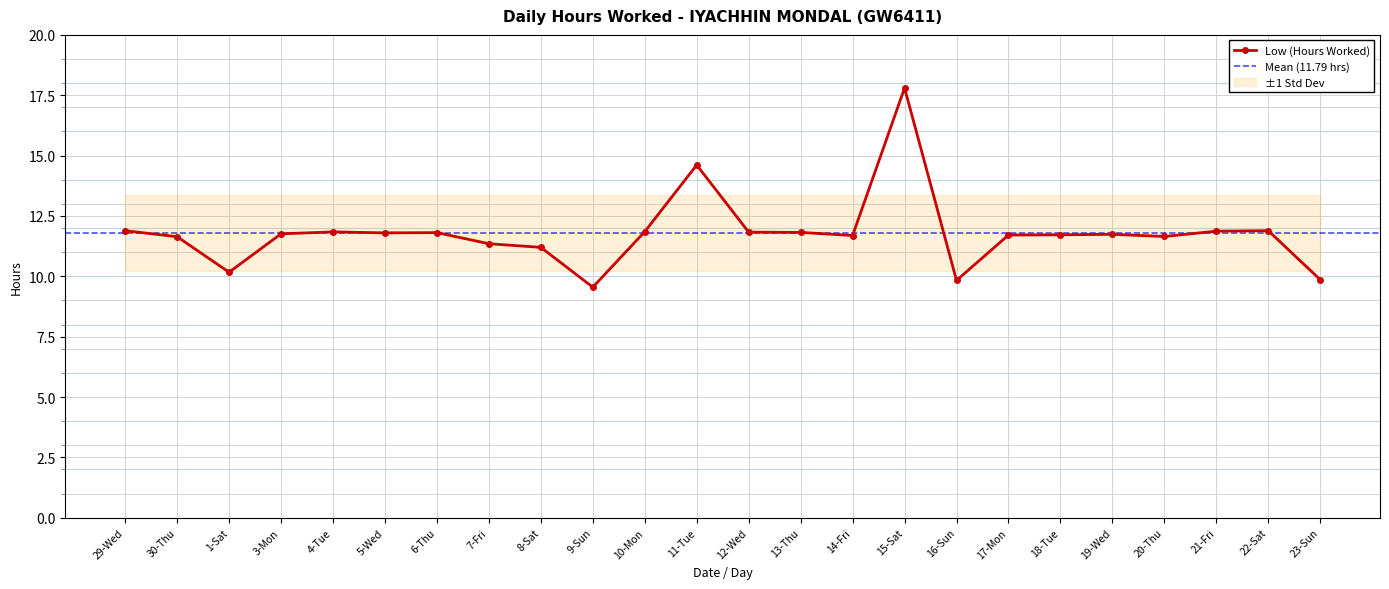

How many interior local peaks (higher than both neighbors) does the data have?

6